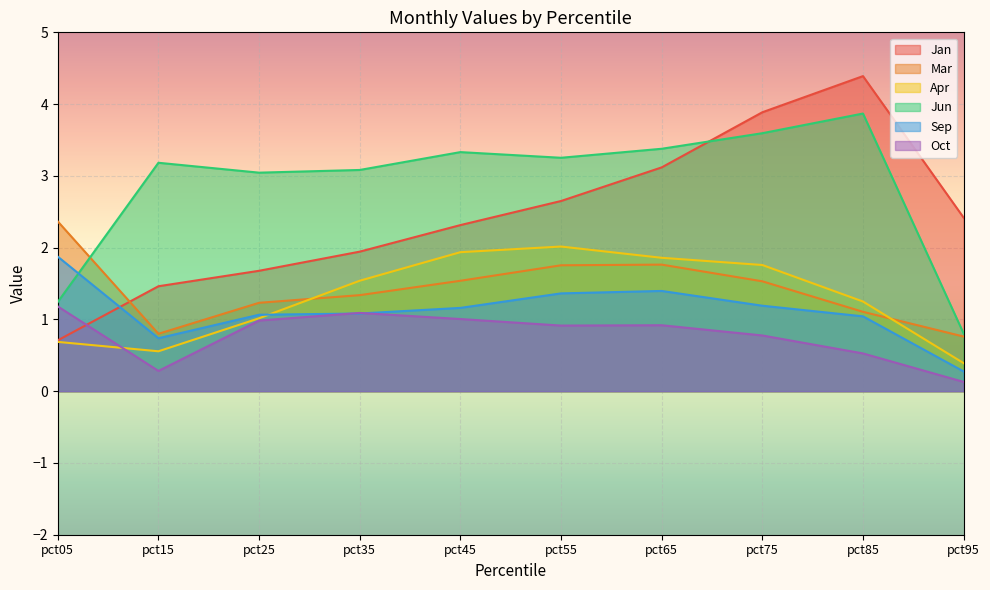

At how many categories does at least one series exceed 2?

10